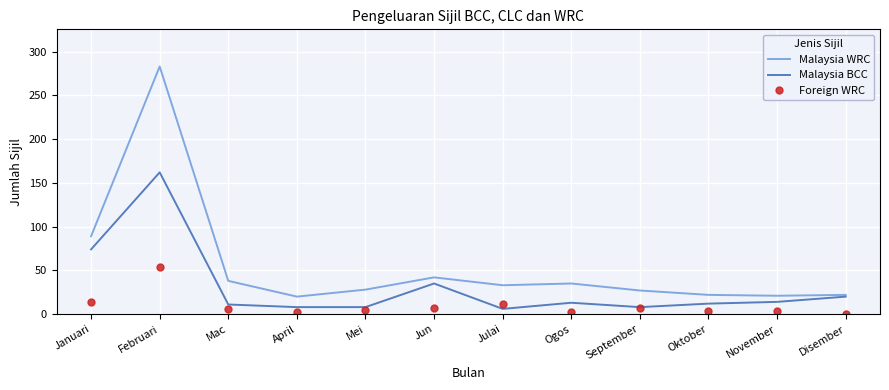

True or false: Malaysia WRC and Foreign WRC intersect in this chart.

False